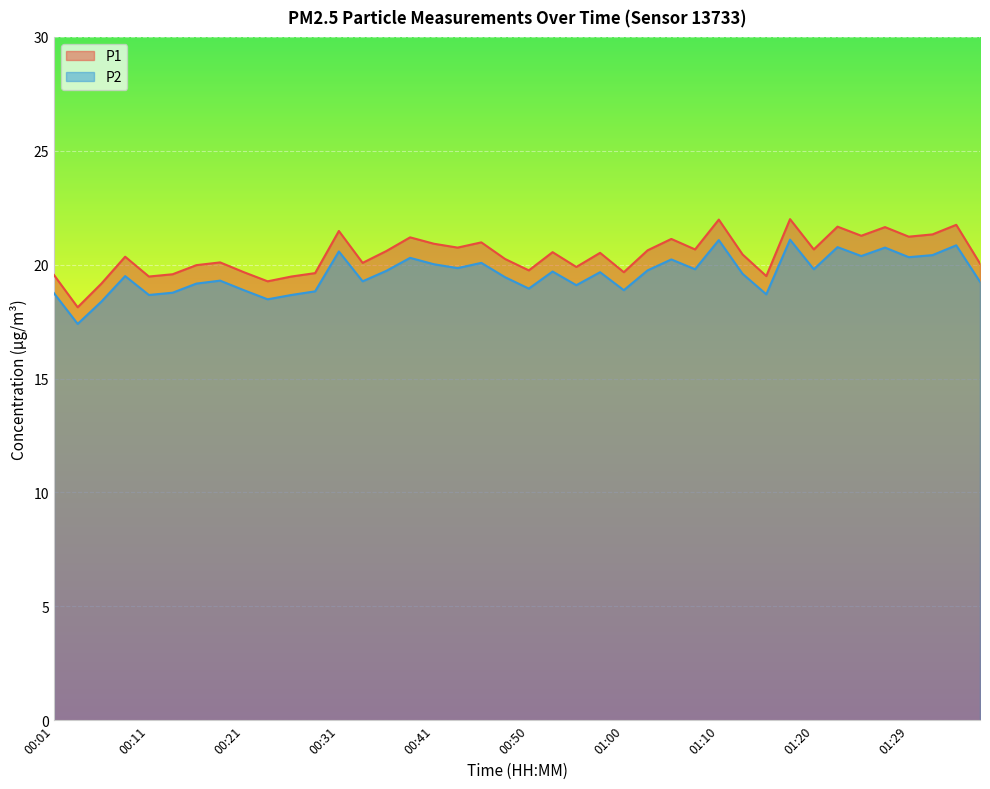

What is the difference between the second highest and minimum values in the P1 series?

3.9